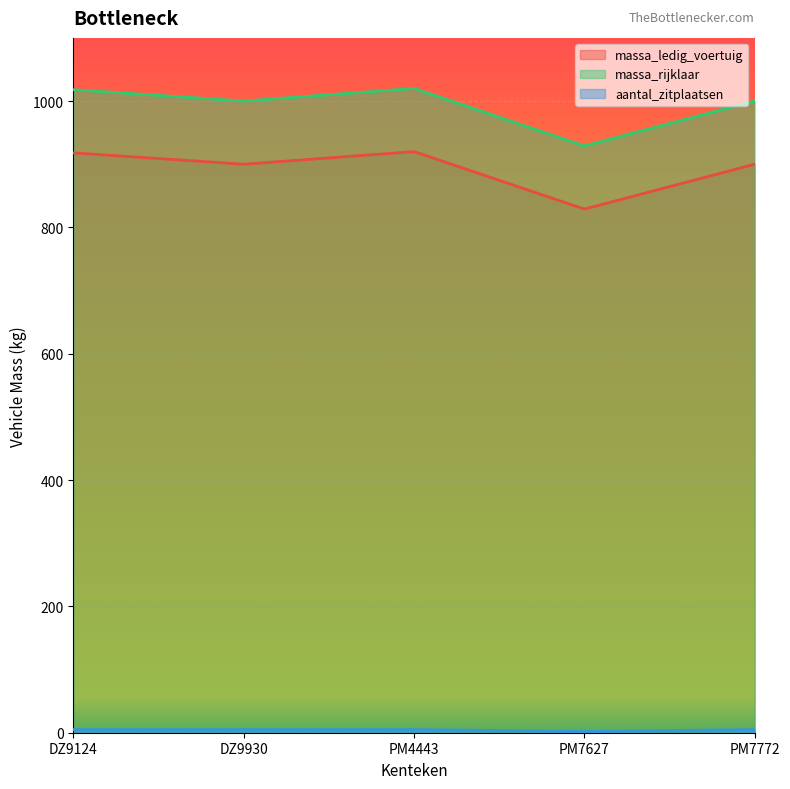

True or false: aantal_zitplaatsen and massa_ledig_voertuig intersect in this chart.

False